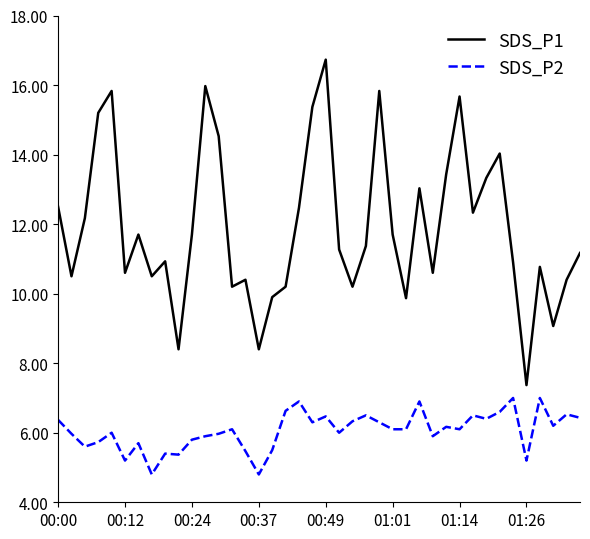

What is the difference between the maximum and minimum values in the SDS_P2 series?

2.2